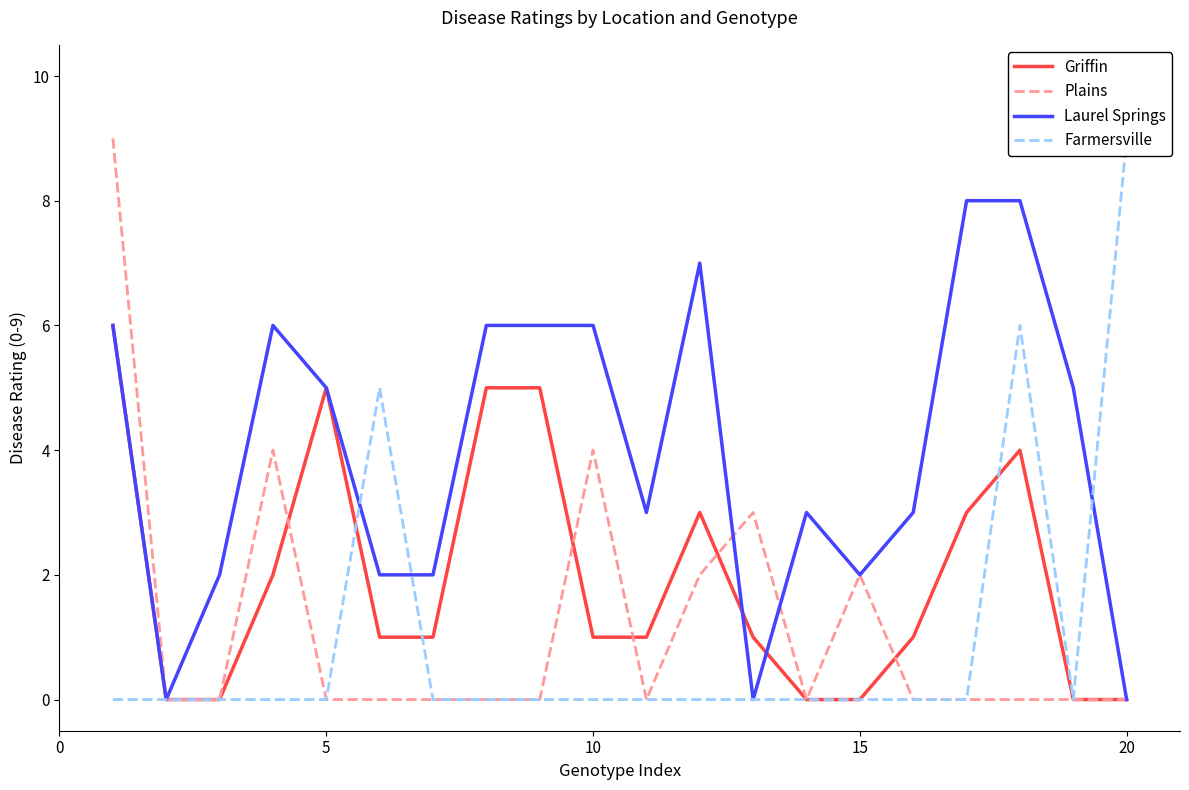

The value of Plains at 15 is 2. True or false?

True